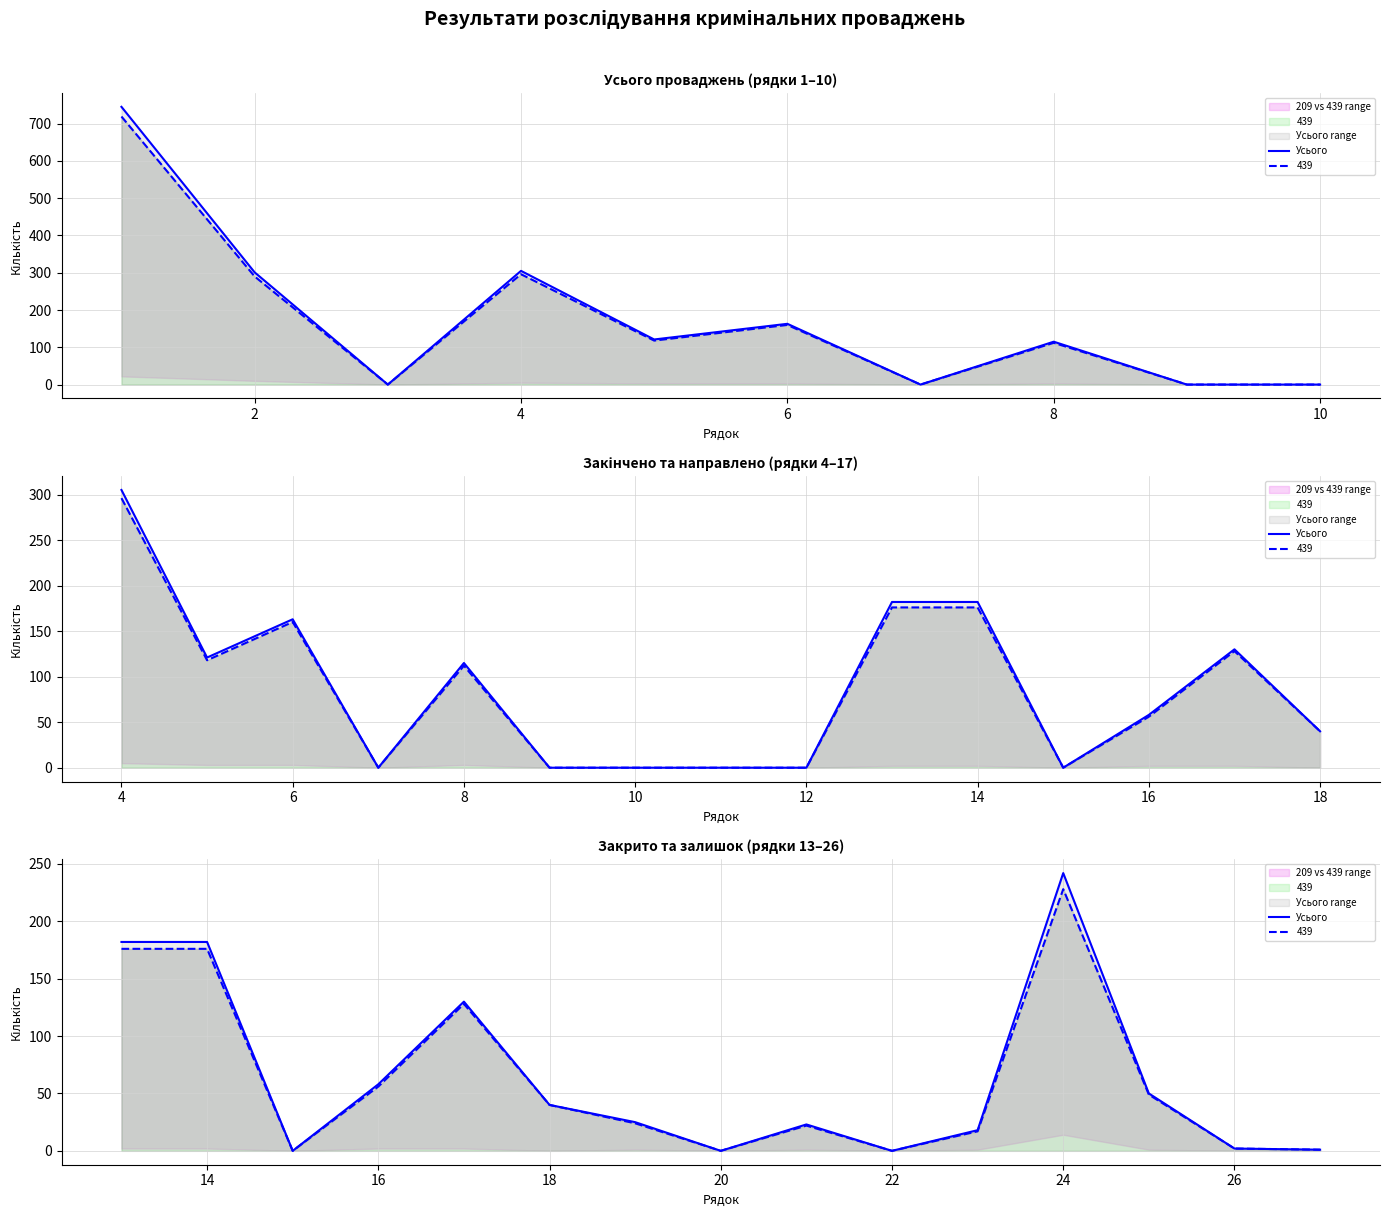

How many data points are above 25?

7